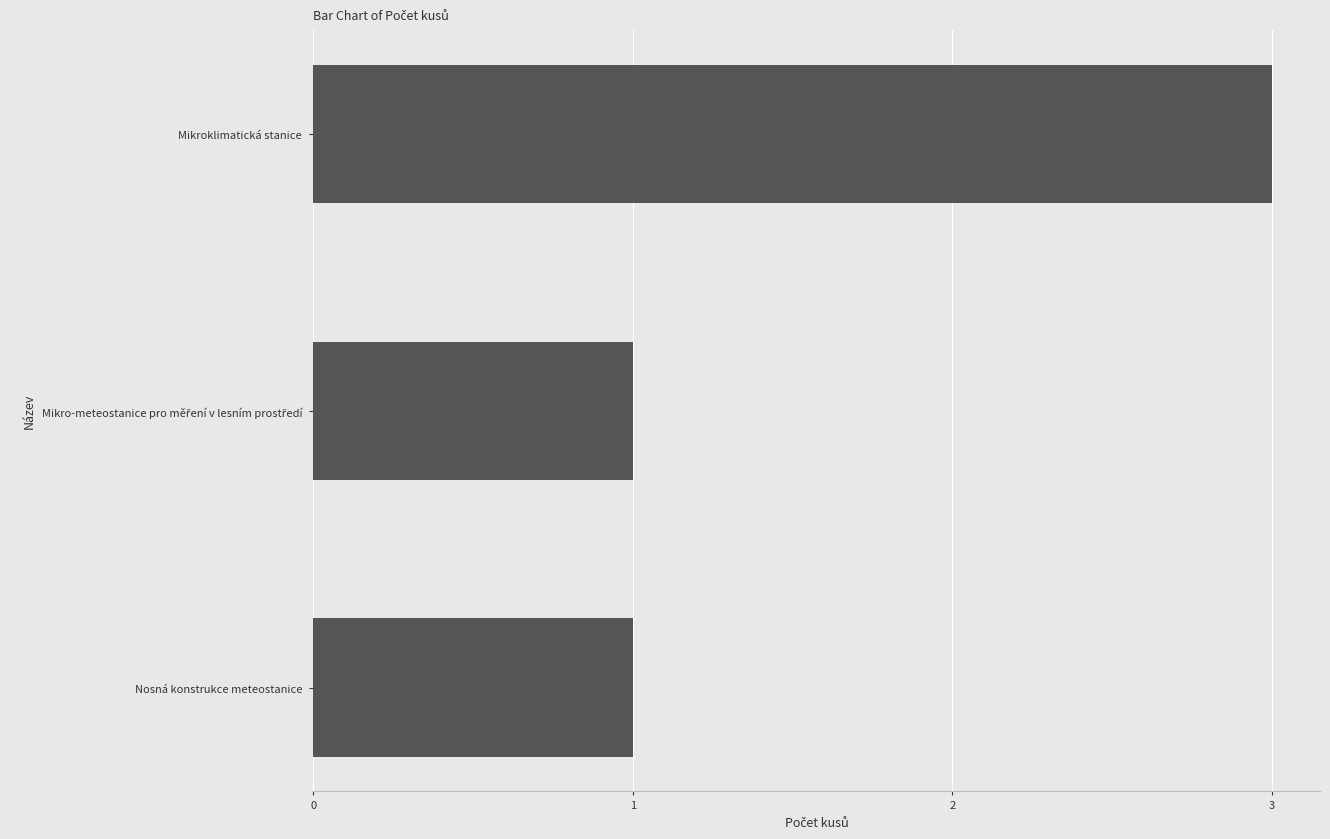

What is the ratio of the value at Mikroklimatická stanice to the value at Nosná konstrukce meteostanice?

3.0